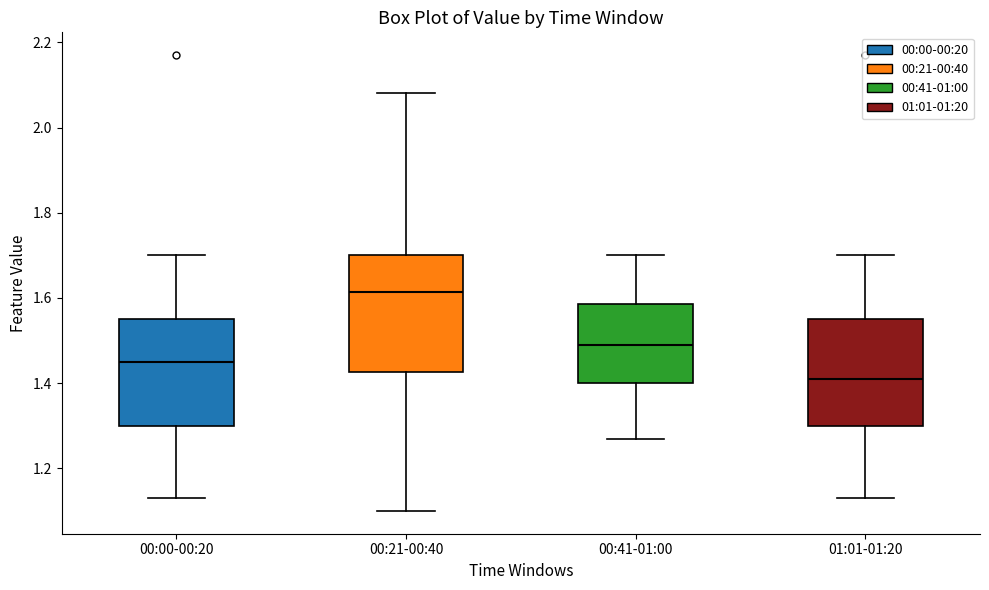

Where is the lower edge of the box for 01:01-01:20 on the y-axis? The values are not printed on the chart, so give them approximately, as read against the axis.

1.30